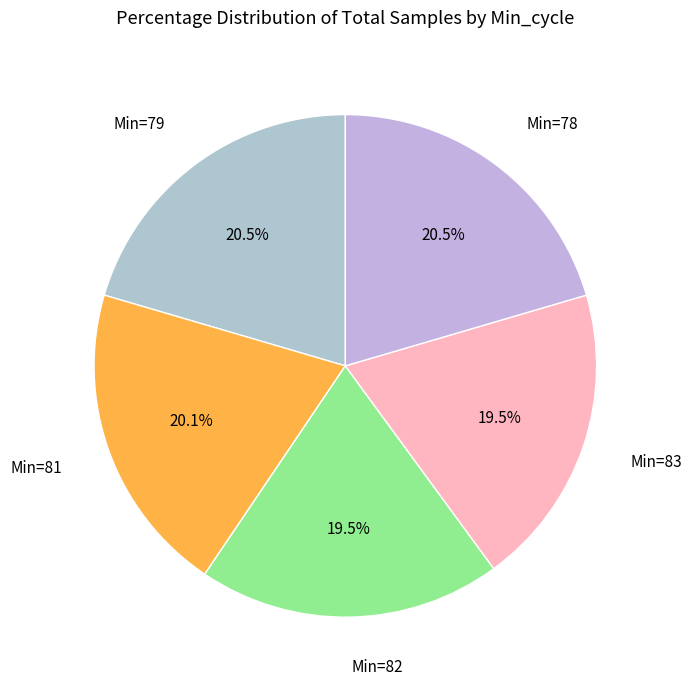

Approximately how many times larger is the value at Min=79 compared to Min=78?

1.0